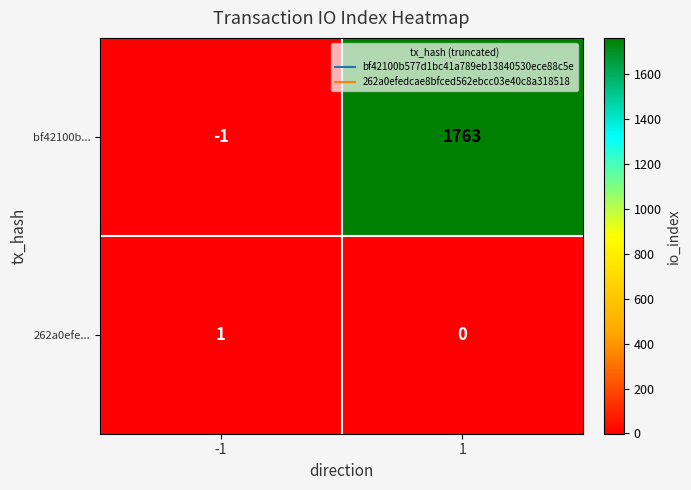

Rank the series by their maximum value, from lowest to highest.

262a0efe..., bf42100b...